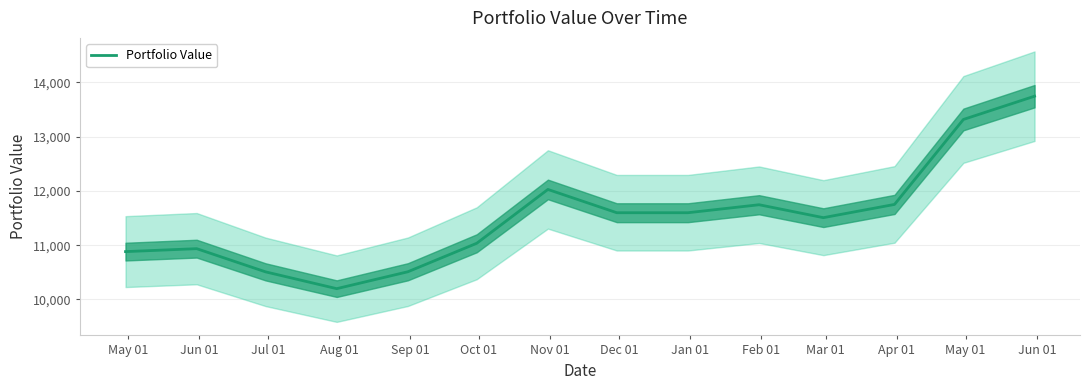

Does the chart have visible grid lines?

Yes